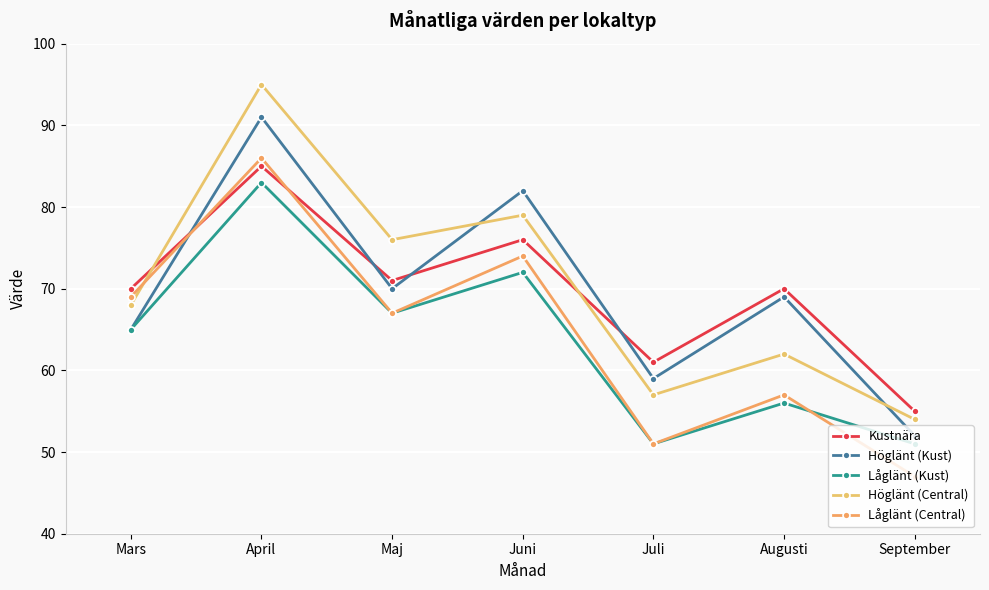

What is the total value across all series at Juni?

383